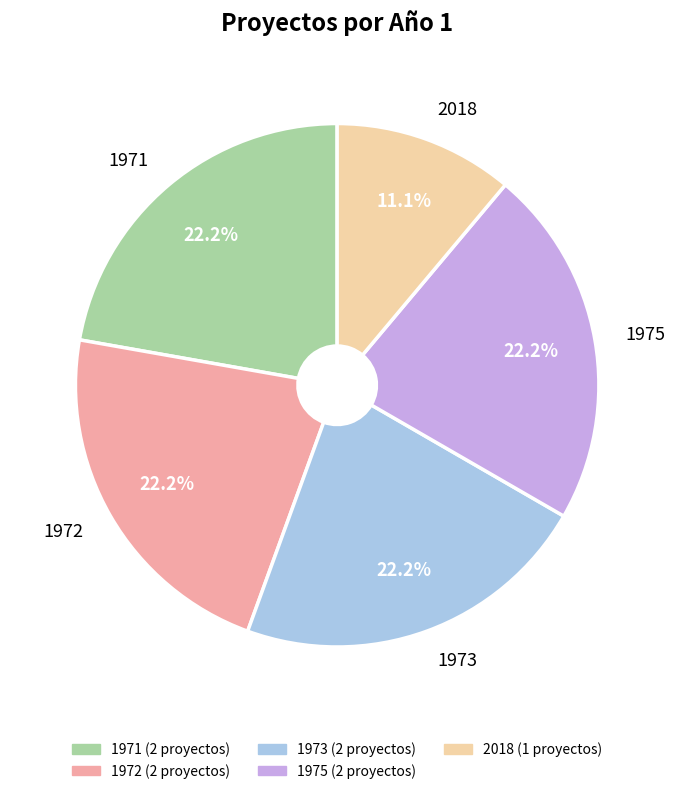

What portion of the pie excludes 1972?

77.8%